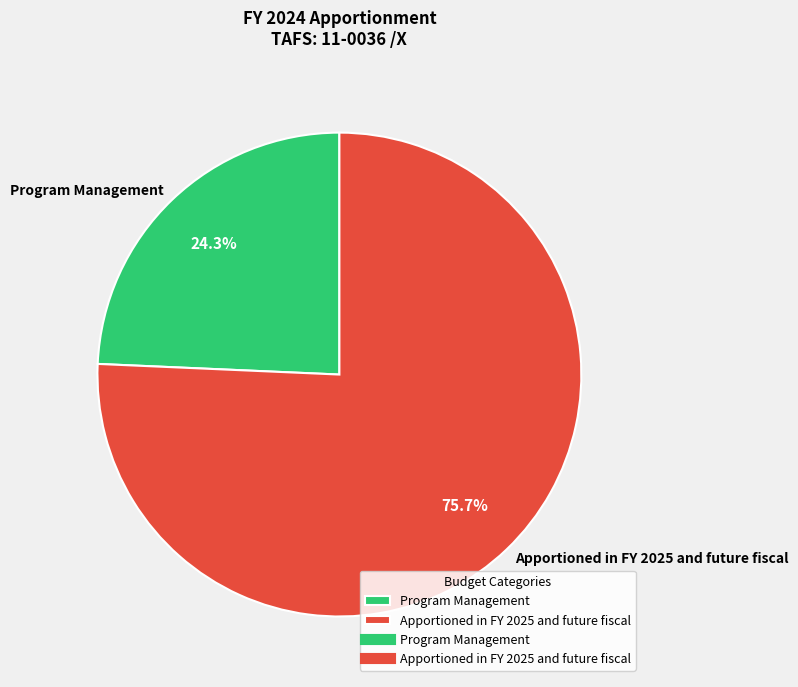

How many segments does this pie chart have?

2